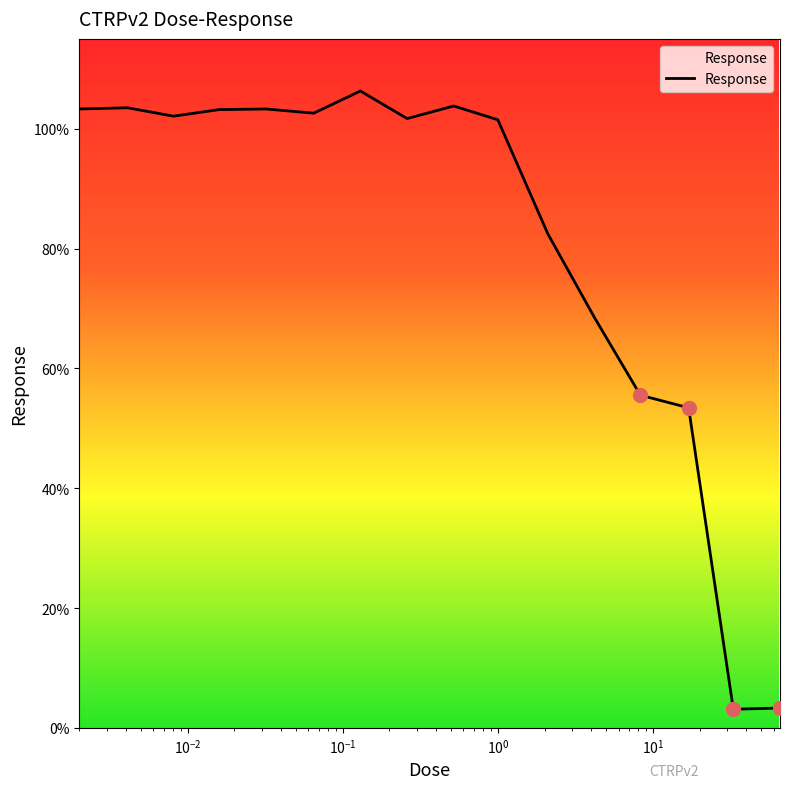

What is the difference between the maximum and minimum values?

103.2